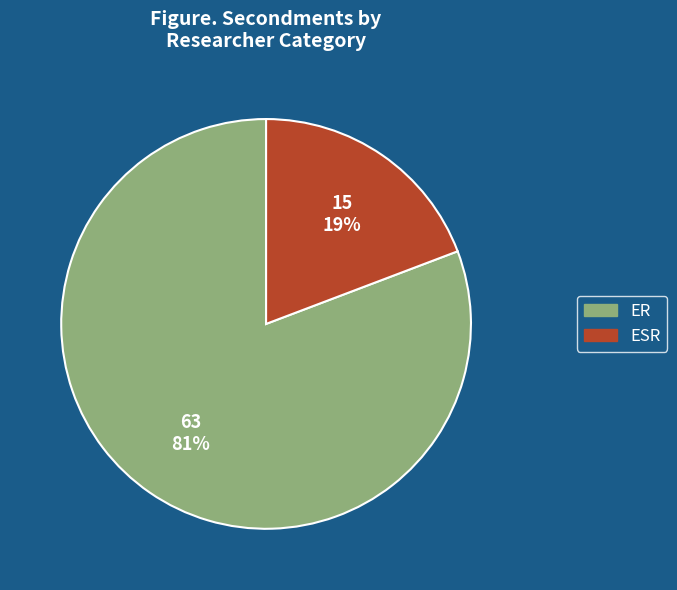

Is it true that ESR is 19% of the pie?

True